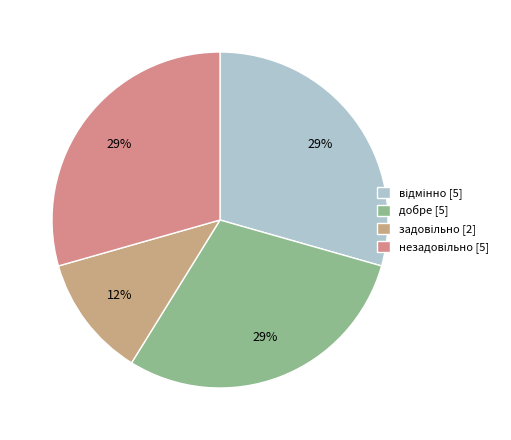

Which category has the smallest portion of the pie?

задовільно